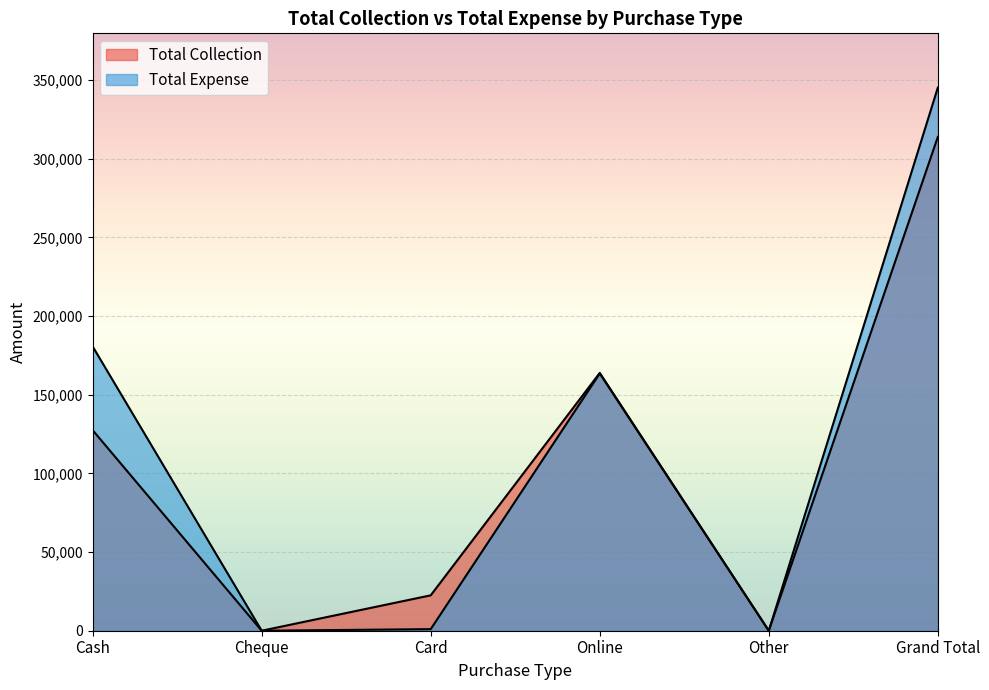

The value of Total Collection at Grand Total is 465327. True or false?

False